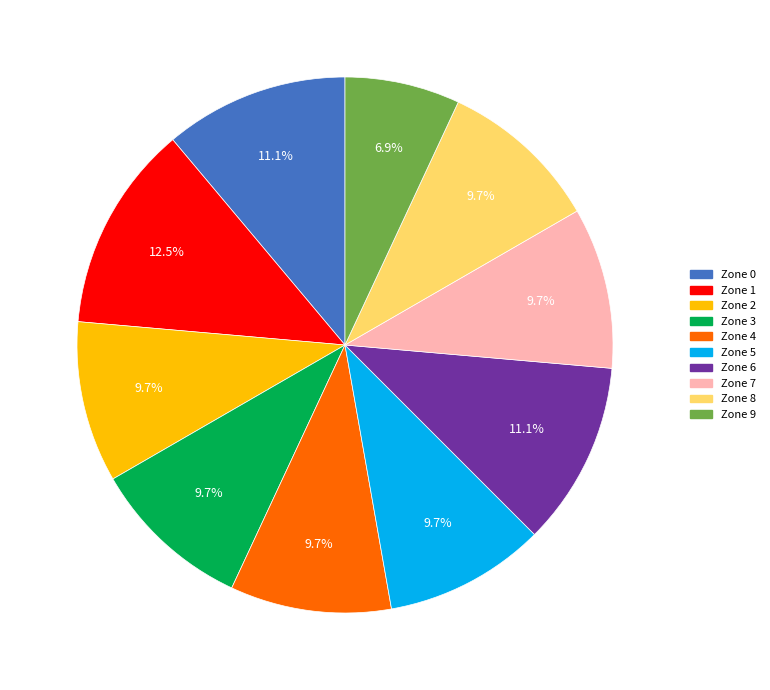

Is the sum of Zone 1 and Zone 0 greater than half?

No